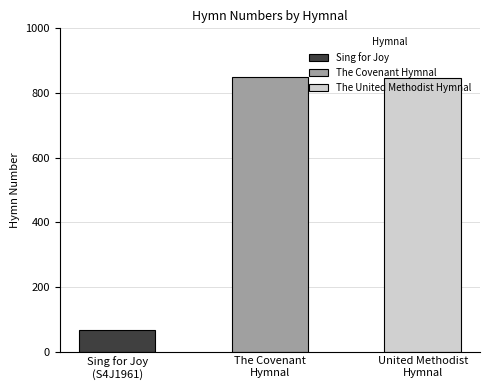

What value does the data have at Sing for Joy, to the nearest 100?

100